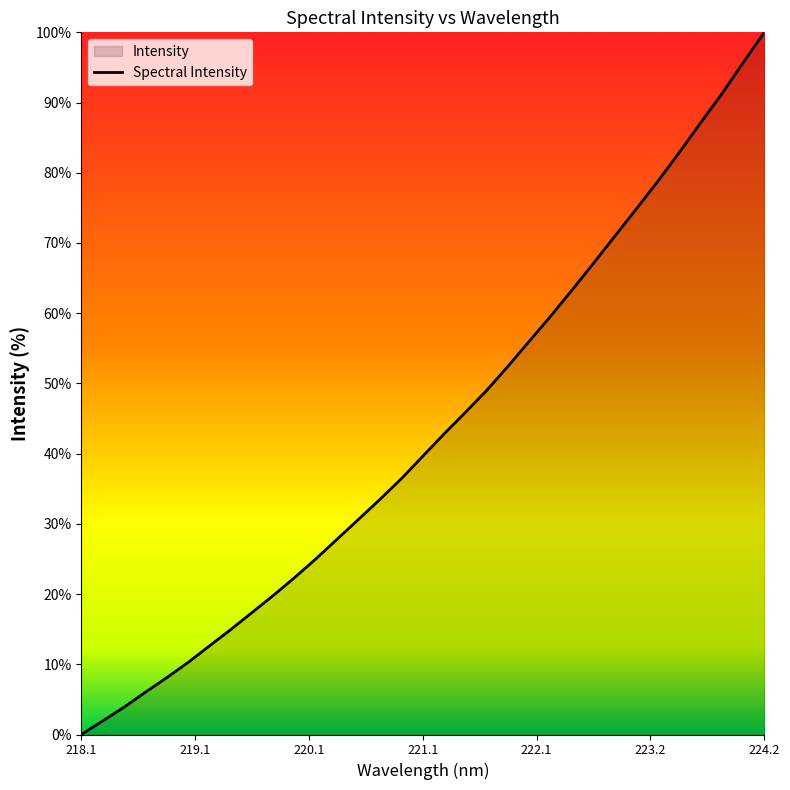

Which label corresponds to the largest value in the chart?

224.2